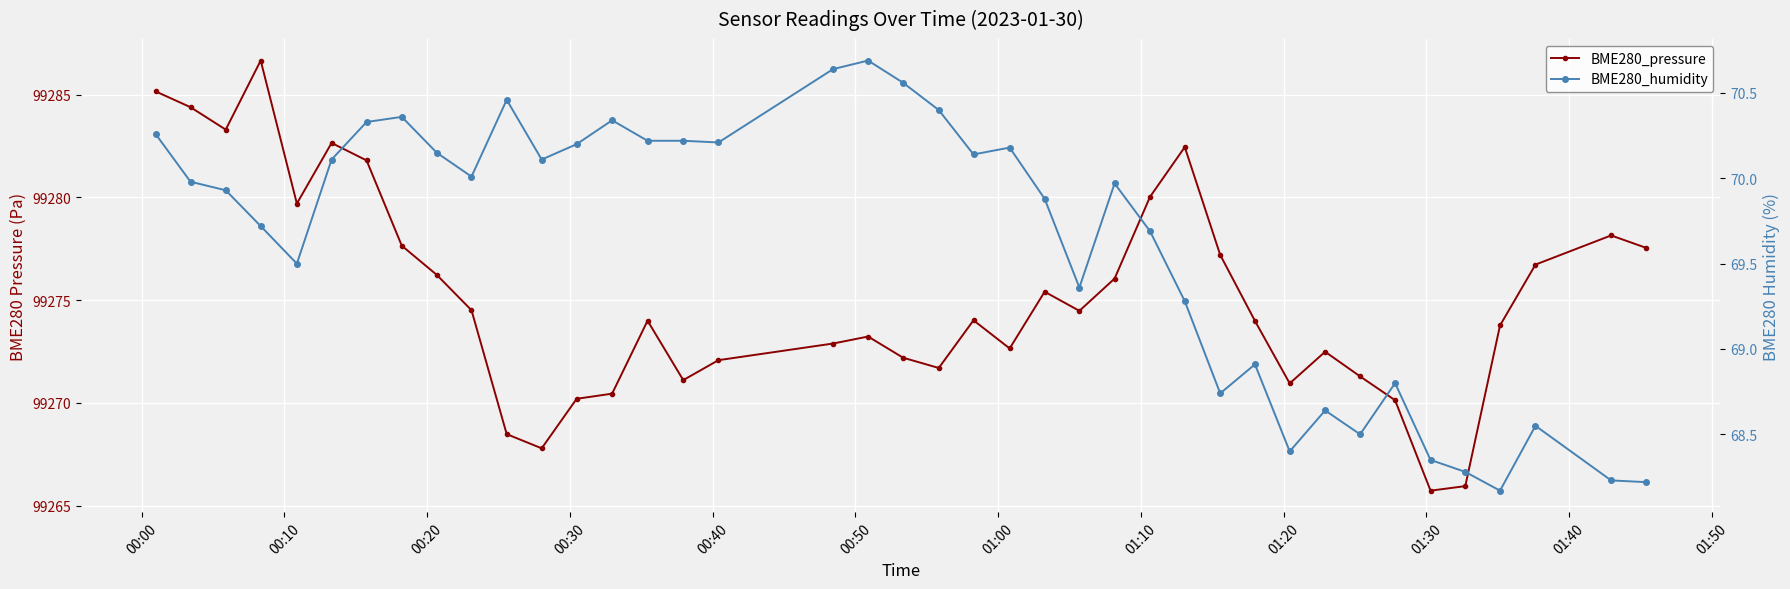

What is the minimum value shown in the chart?

68.2